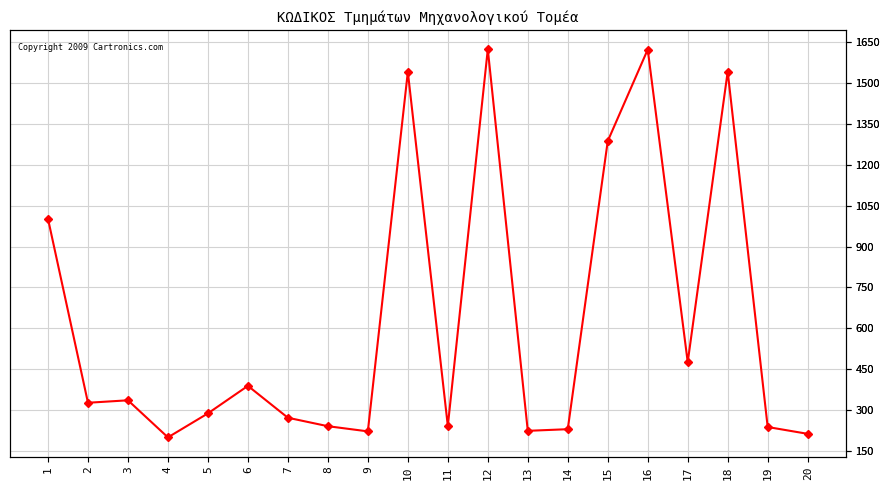

Is this an area chart (filled region under the line)?

No